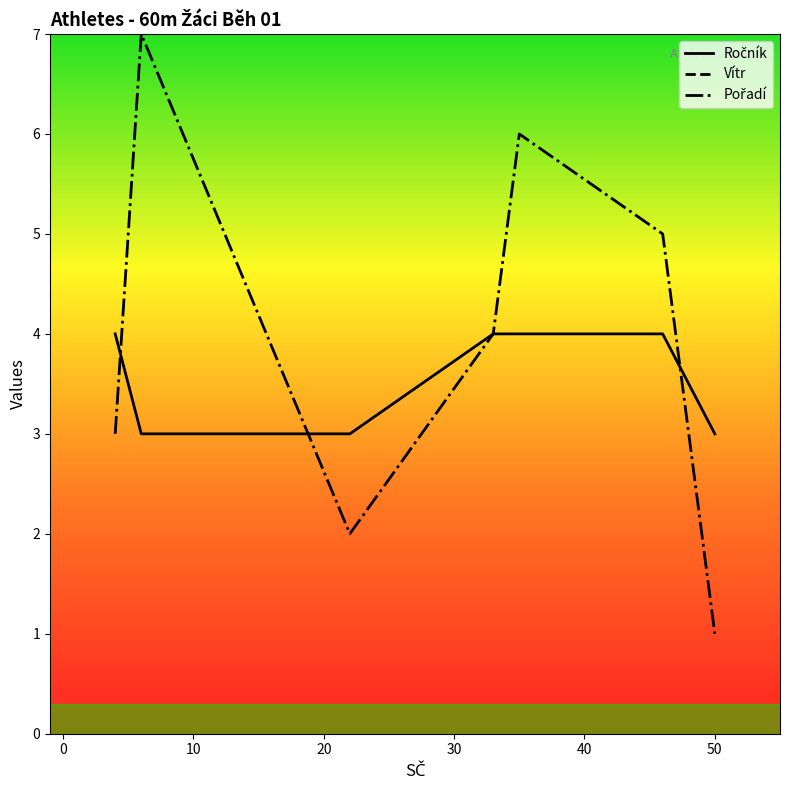

True or false: Vítr and Pořadí intersect in this chart.

False